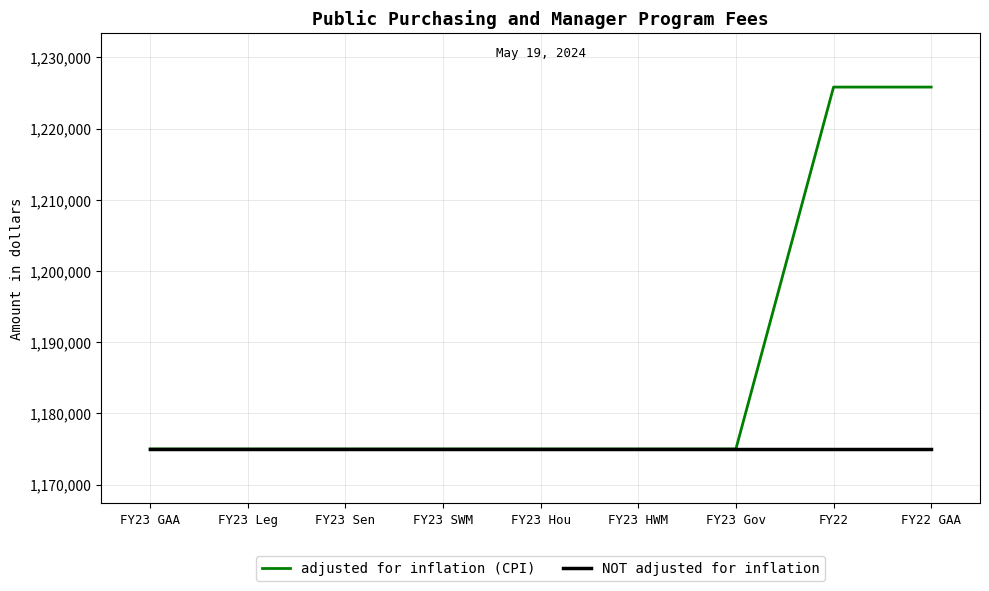

Reading right to left, extract all data points from this chart.

adjusted for inflation (CPI): 1225833	1225833	1175000	1175000	1175000	1175000	1175000	1175000	1175000
NOT adjusted for inflation: 1175000	1175000	1175000	1175000	1175000	1175000	1175000	1175000	1175000